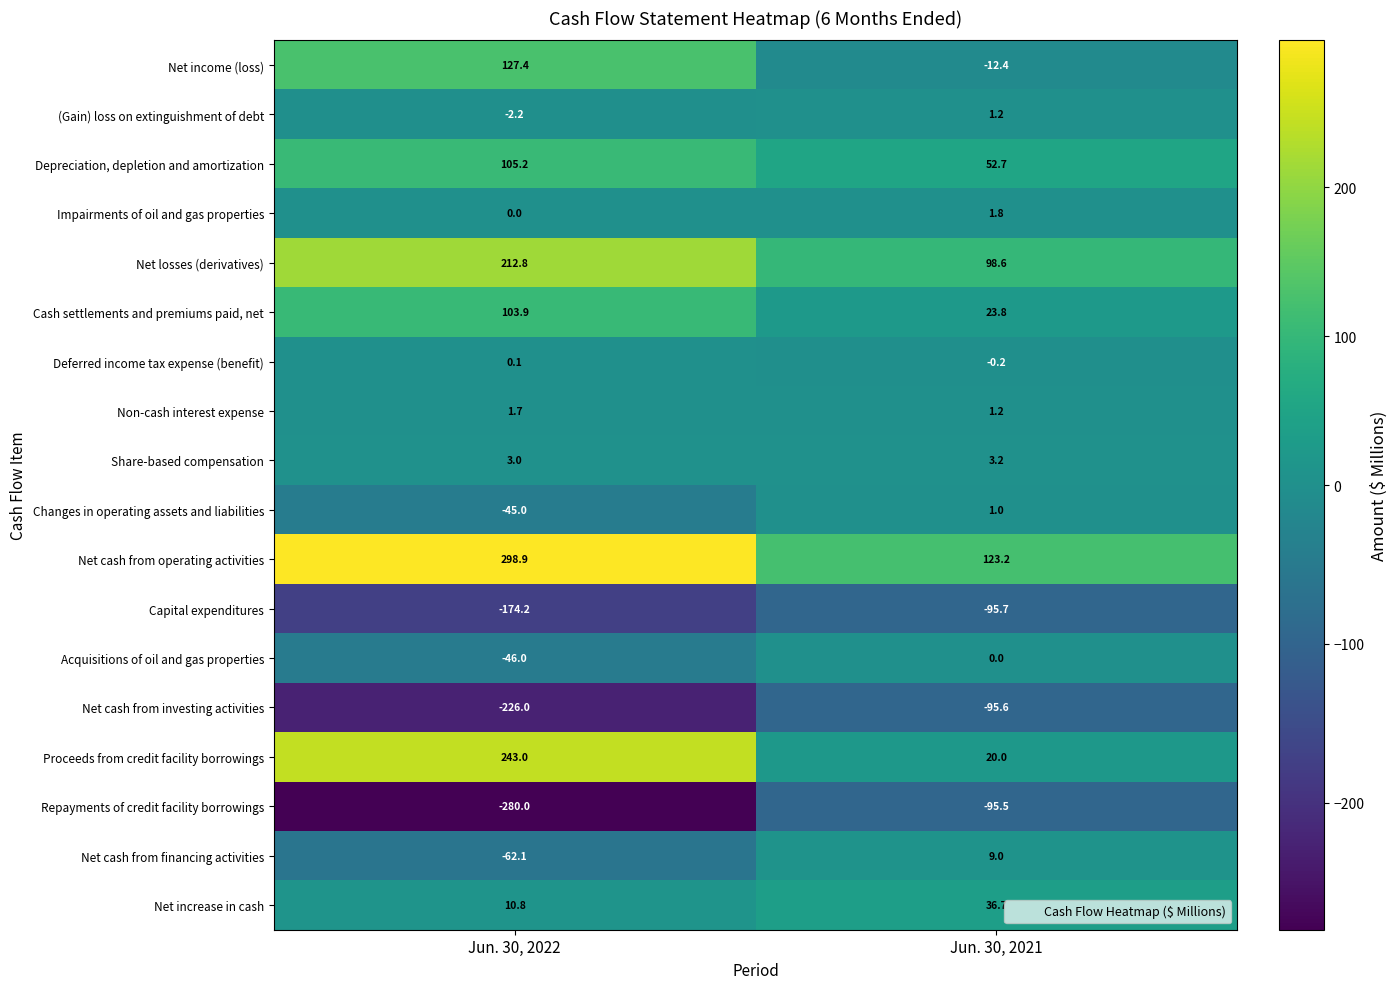

What value does the Changes in operating assets and liabilities series have at Jun. 30, 2022?

-45.0